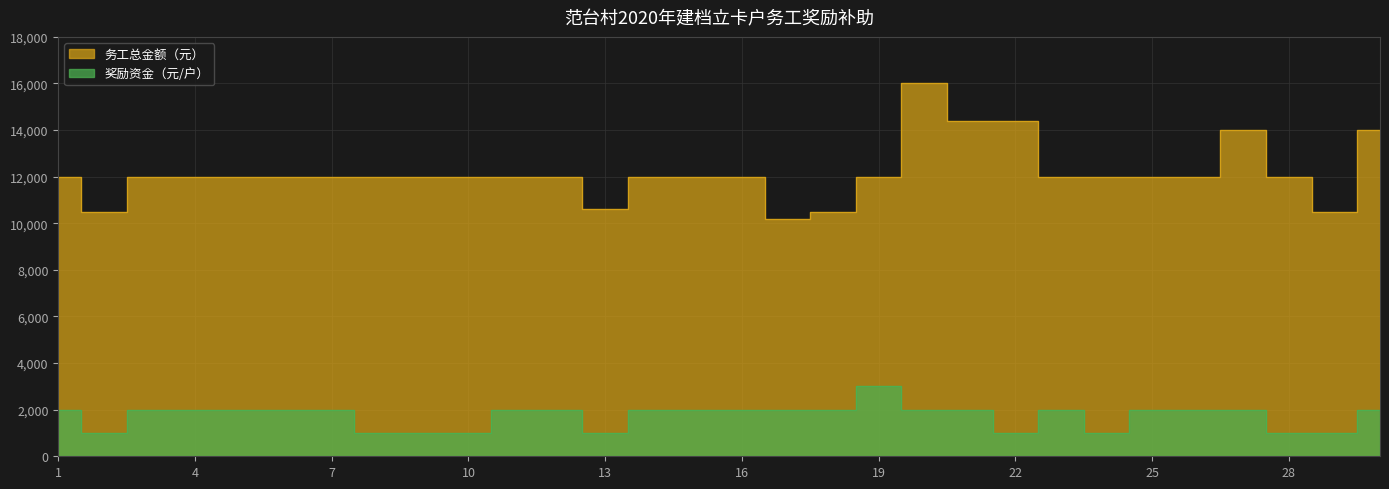

What is the difference between the maximum and minimum values in the 务工总金额（元） series?

5800